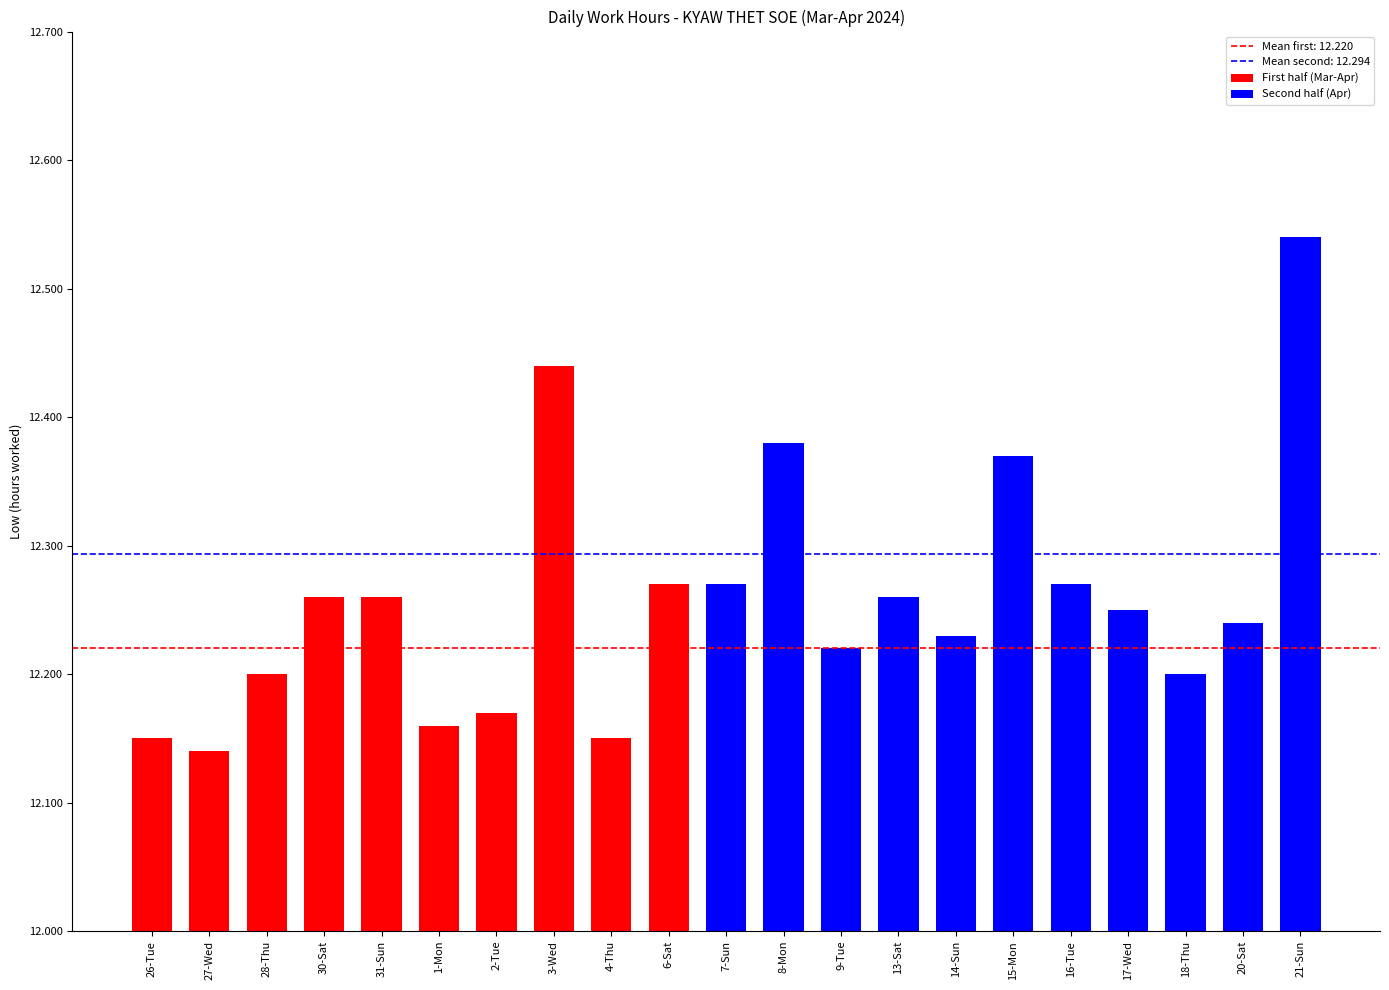

Reading left to right, list all the values displayed in this chart.

12.2	12.1	12.2	12.3	12.3	12.2	12.2	12.4	12.2	12.3	12.3	12.4	12.2	12.3	12.2	12.4	12.3	12.2	12.2	12.2	12.5